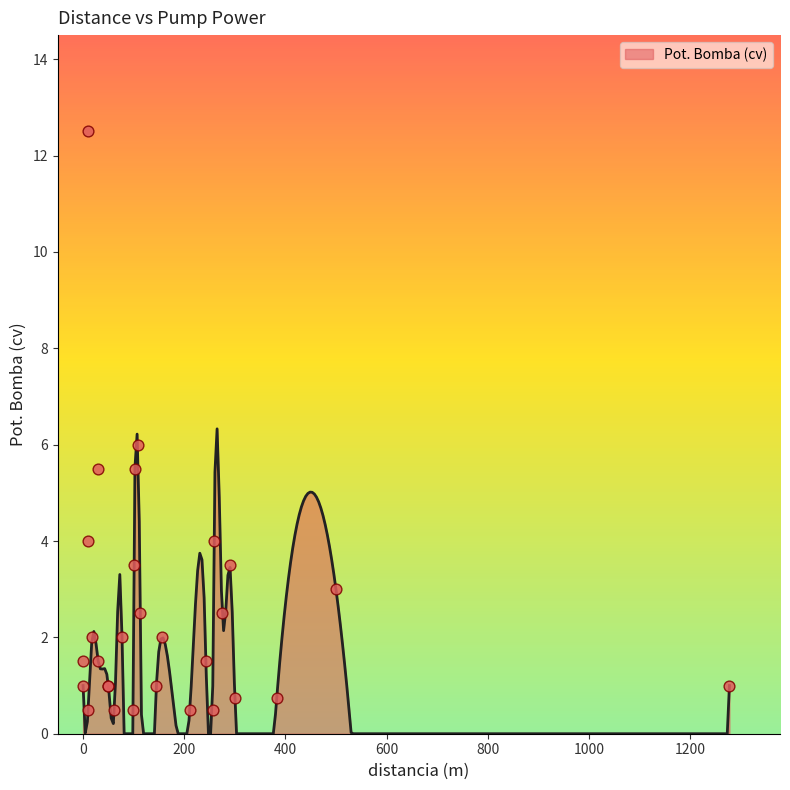

Which has a higher value, 0 or 18?

18